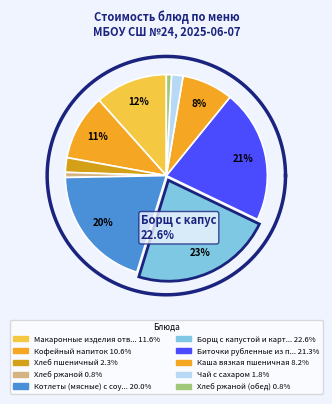

The Каша вязкая пшеничная slice represents 2% of the pie. True or false?

False